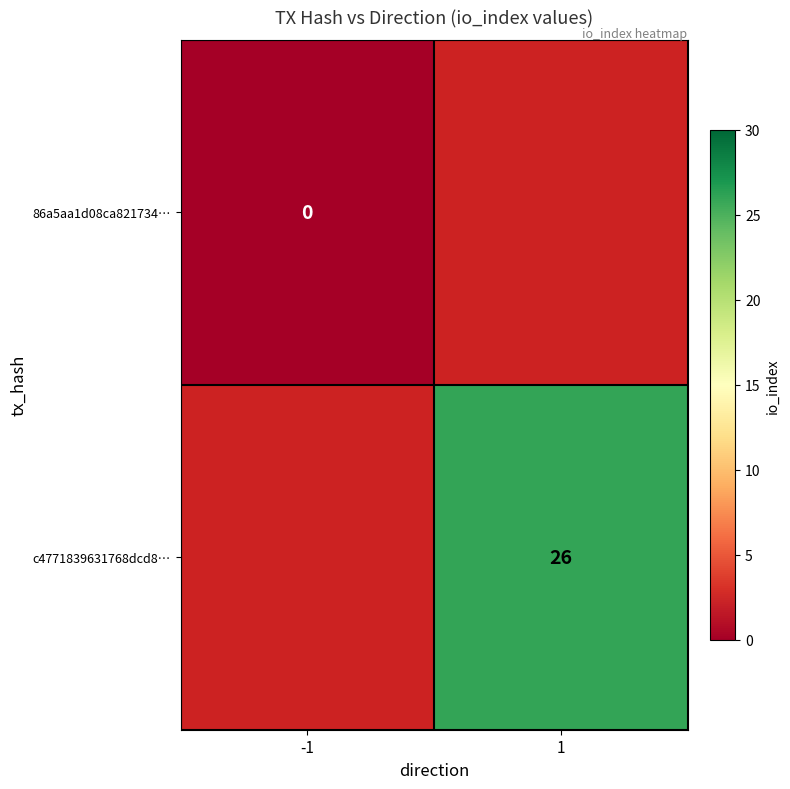

Which has a higher value, -1 or 1?

1